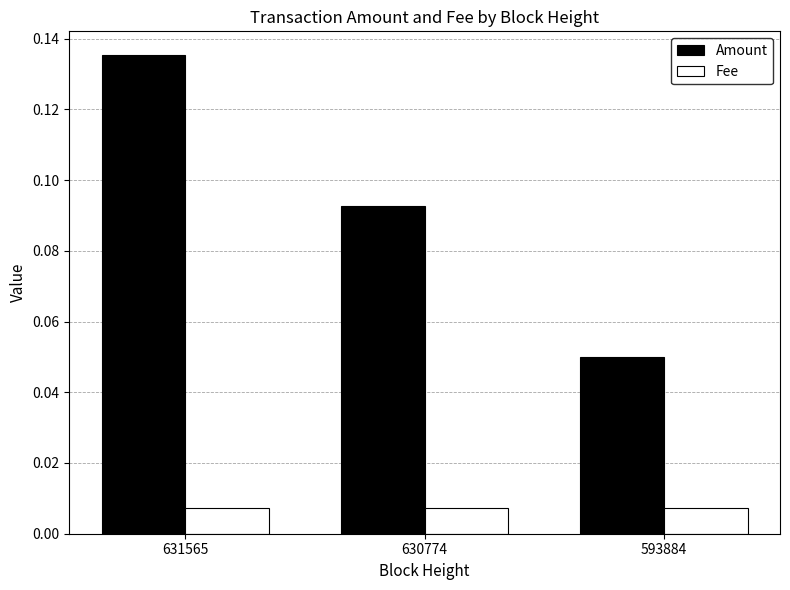

Which category has the highest value across all series?

631565